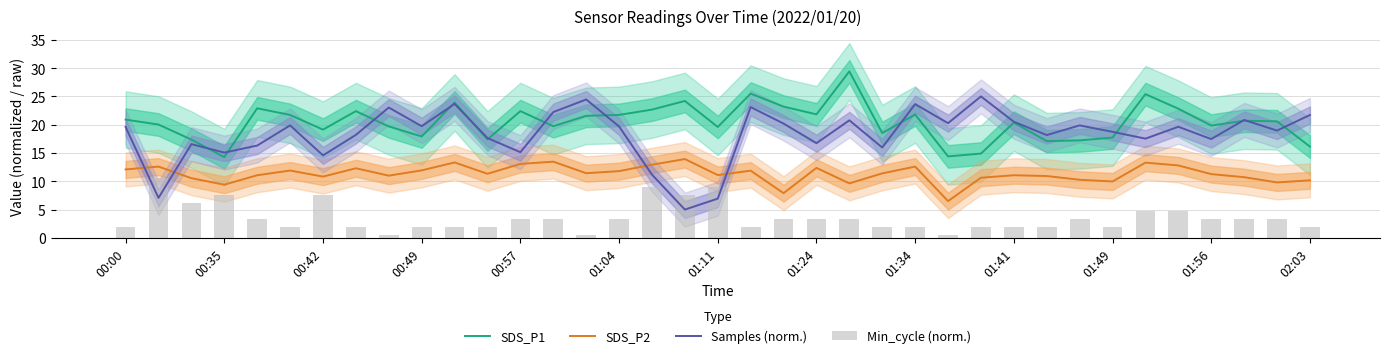

Where does the Samples (norm.) series first go above 19?

00:00